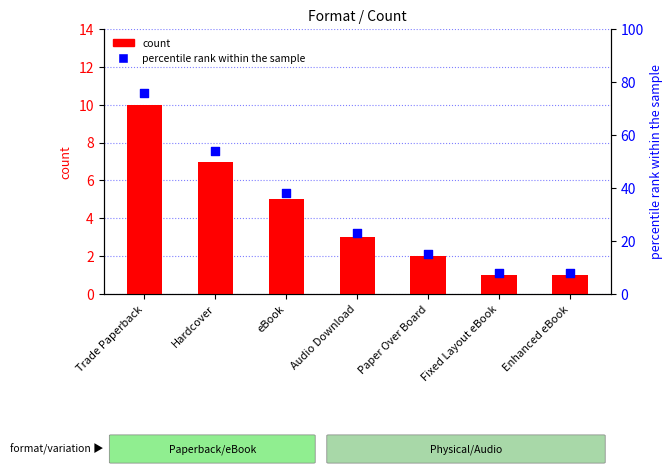

Is the value of count at eBook greater than the value of percentile rank within the sample at eBook?

No